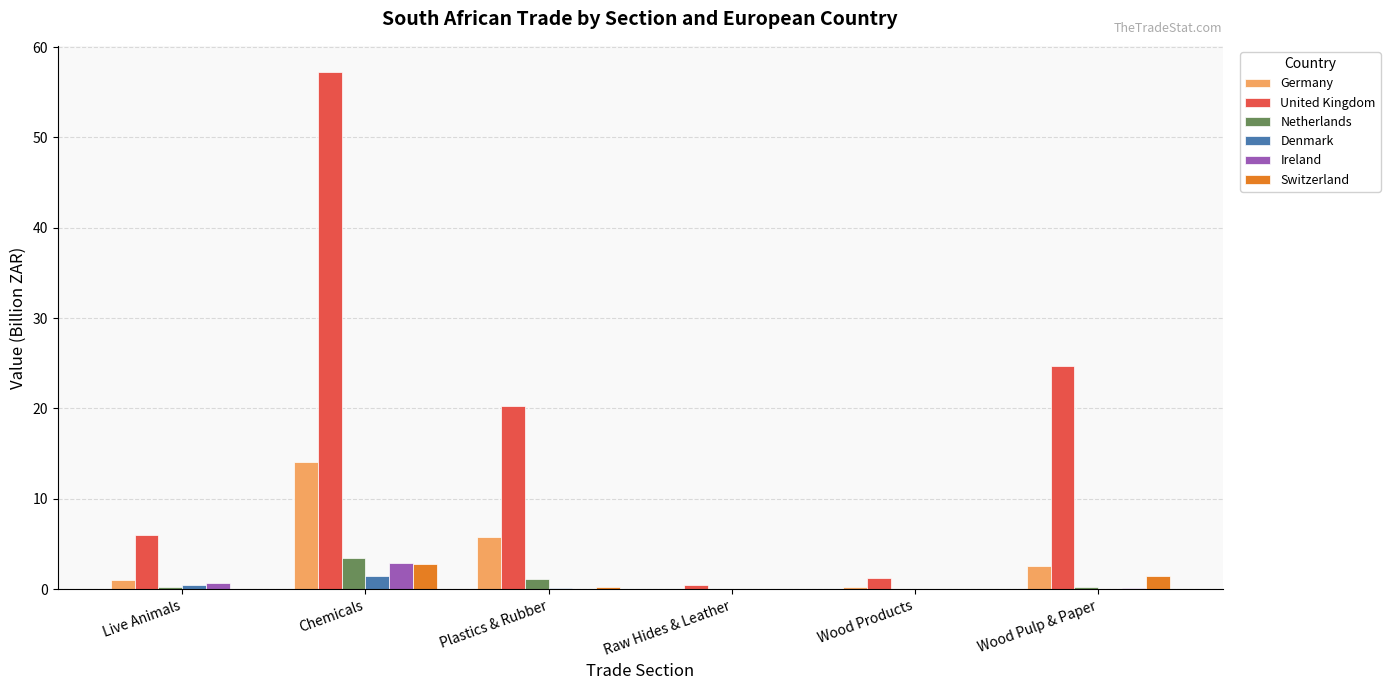

Is it true that Switzerland equals 0.0 at Live Animals?

True